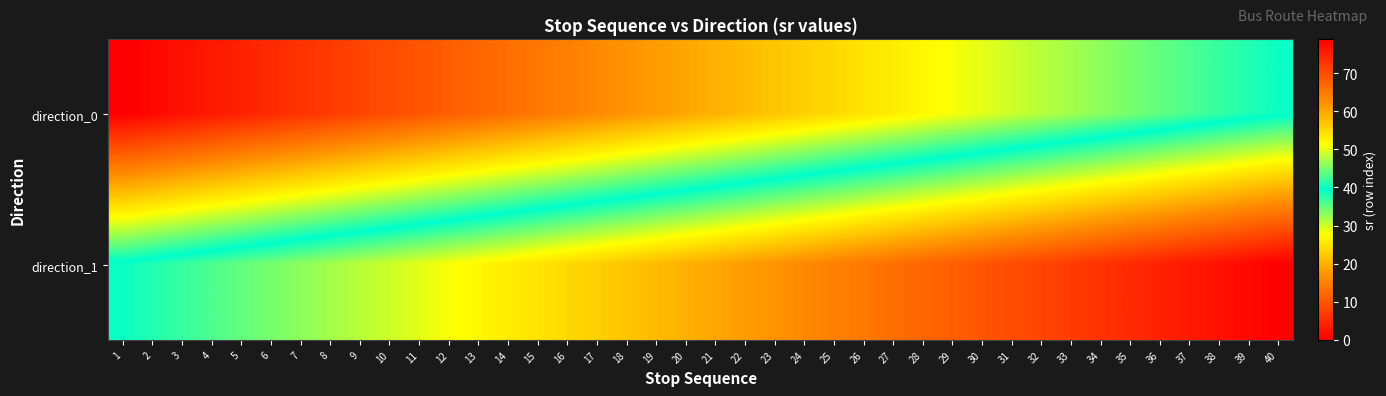

List the series in order of their peak value, highest first.

direction_1, direction_0